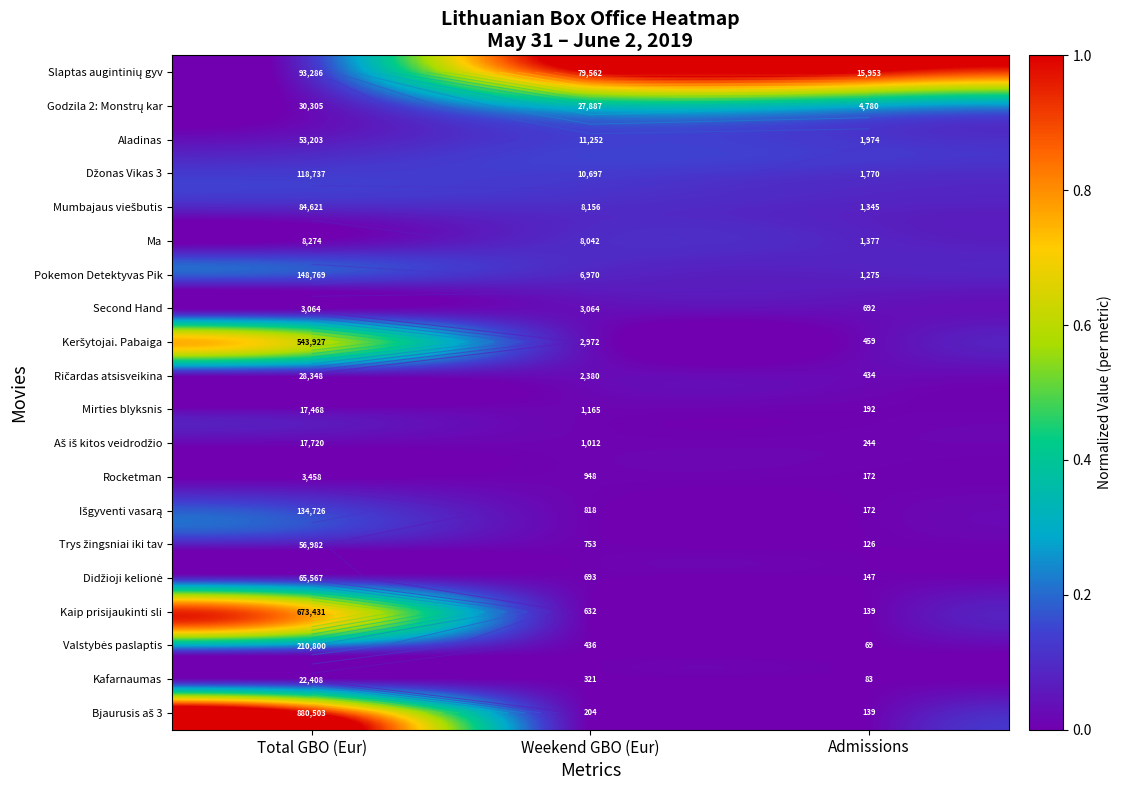

The Mumbajaus viešbutis series shows 0.2 at Weekend GBO (Eur). True or false?

False